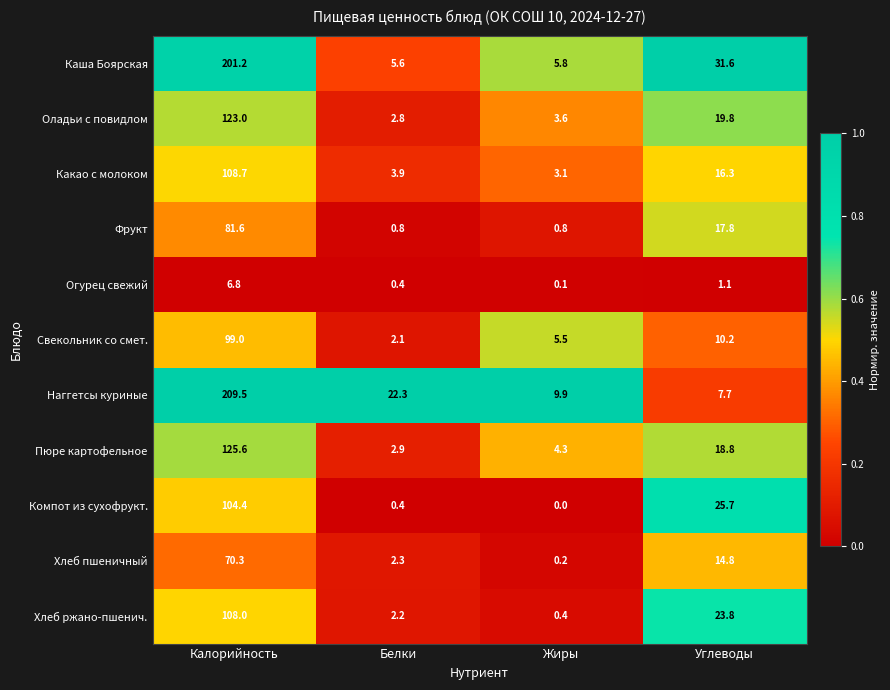

Rank the series at Калорийность from lowest to highest value.

Огурец свежий, Хлеб пшеничный, Фрукт, Свекольник со смет., Компот из сухофрукт., Хлеб ржано-пшенич., Какао с молоком, Оладьи с повидлом, Пюре картофельное, Каша Боярская, Наггетсы куриные